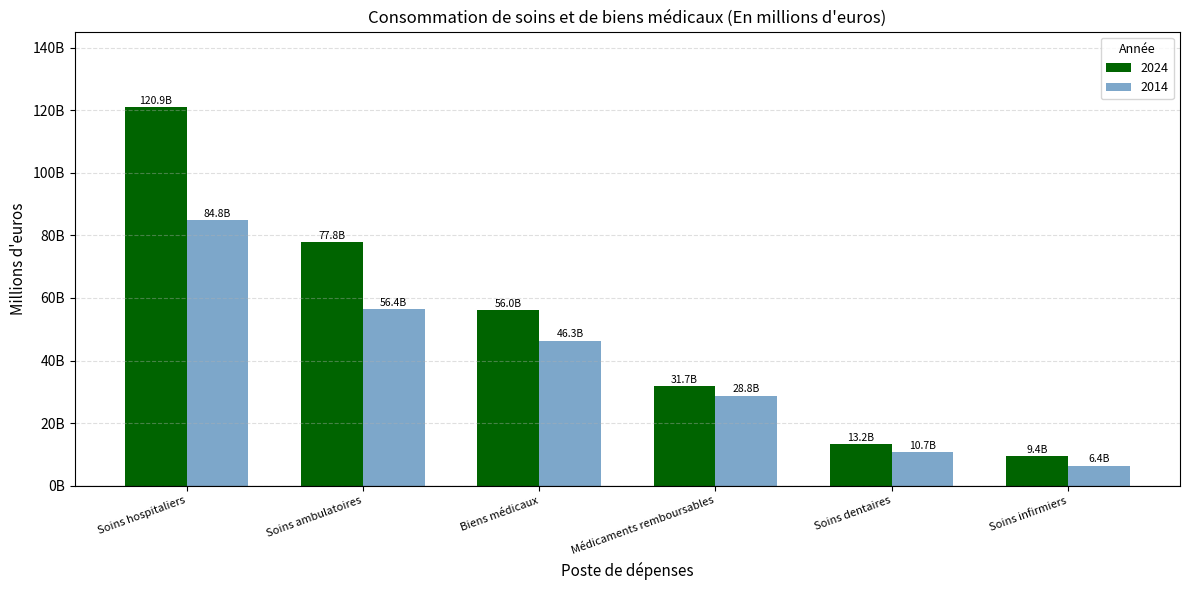

Rank the categories by 2024 value from lowest to highest.

Soins infirmiers, Soins dentaires, Médicaments remboursables, Biens médicaux, Soins ambulatoires, Soins hospitaliers